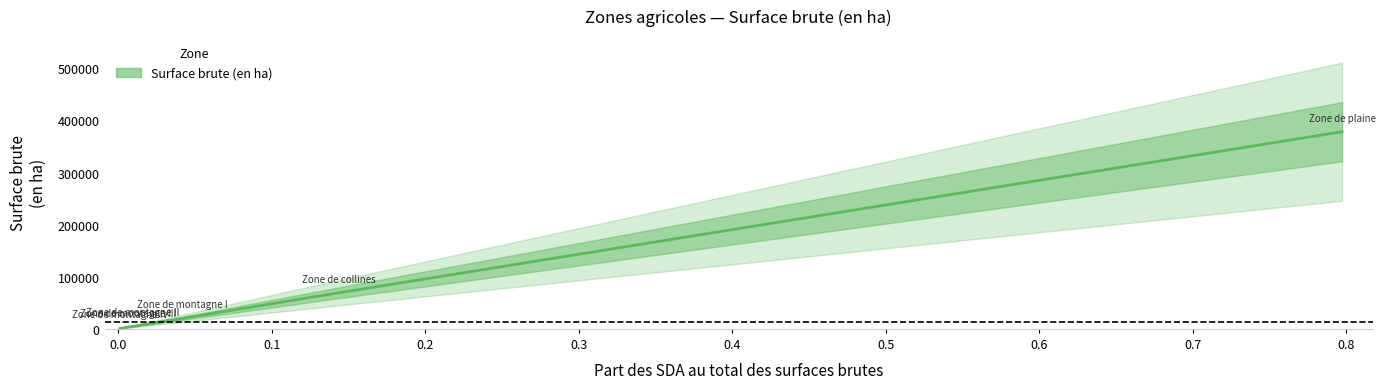

True or false: there are more than 1 points higher than both neighbors.

False